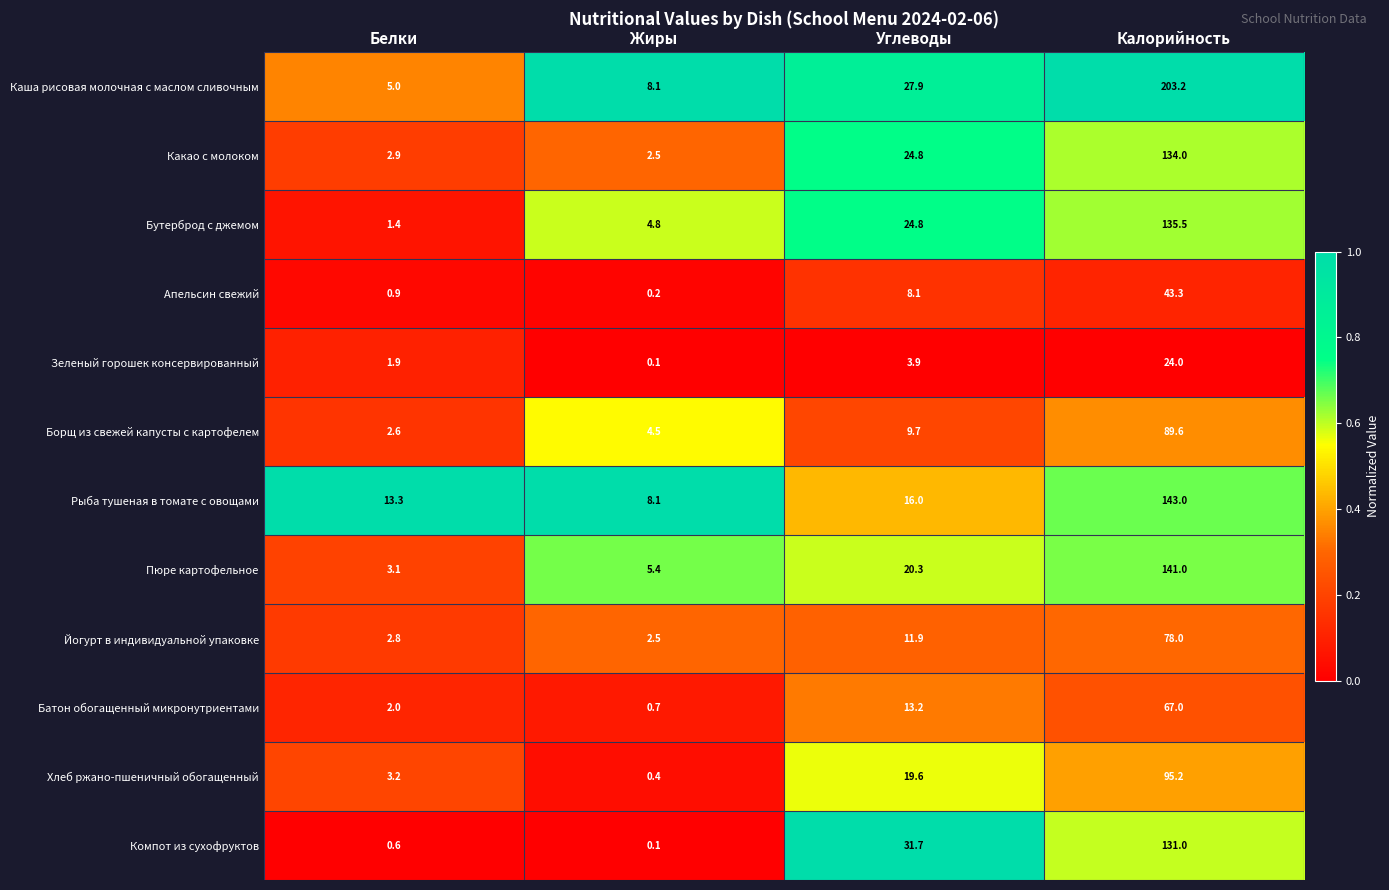

What is the sum of all Борщ из свежей капусты с картофелем values?

106.4